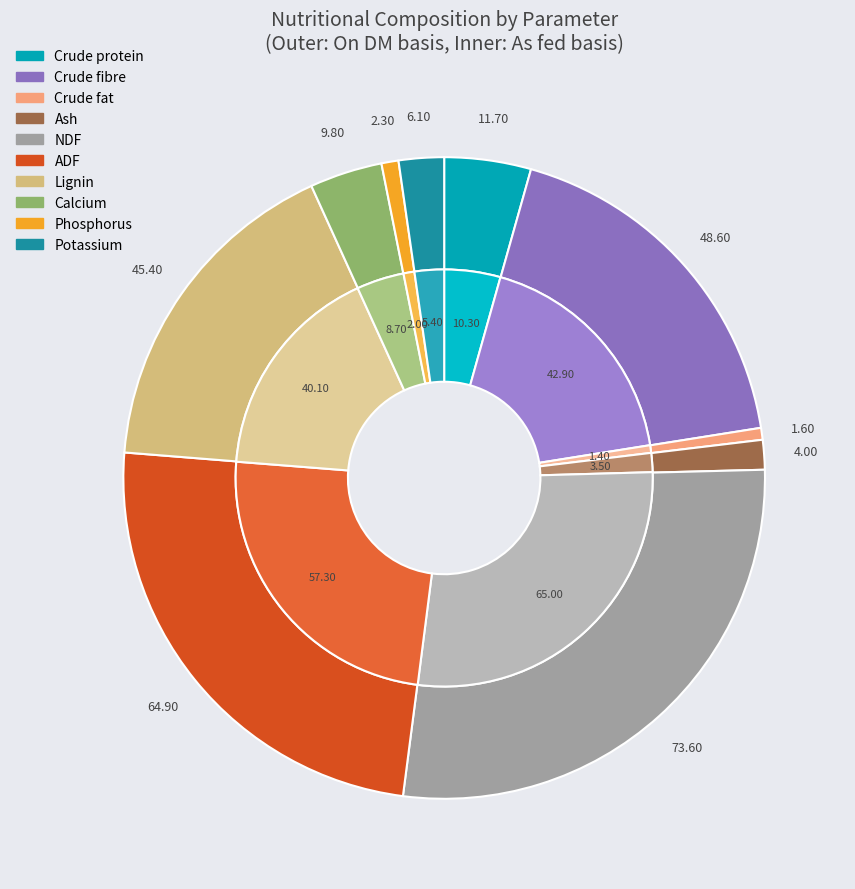

Does any single category account for the majority?

No